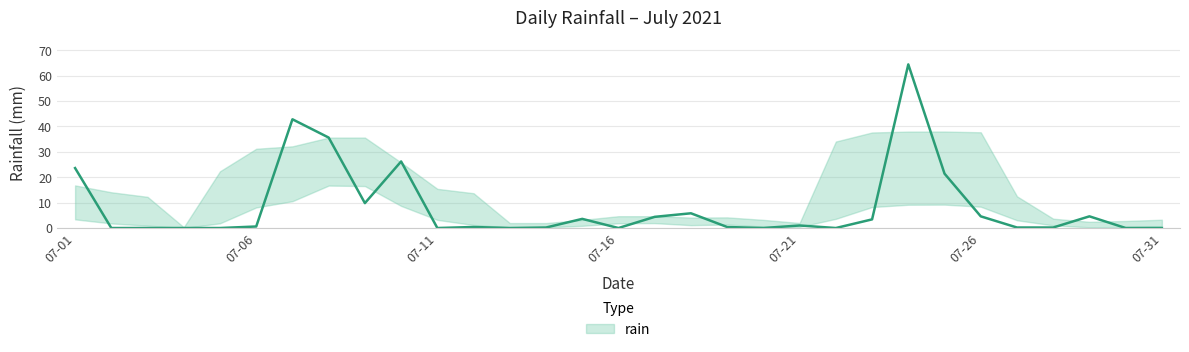

Is this an area chart (filled region under the line)?

No